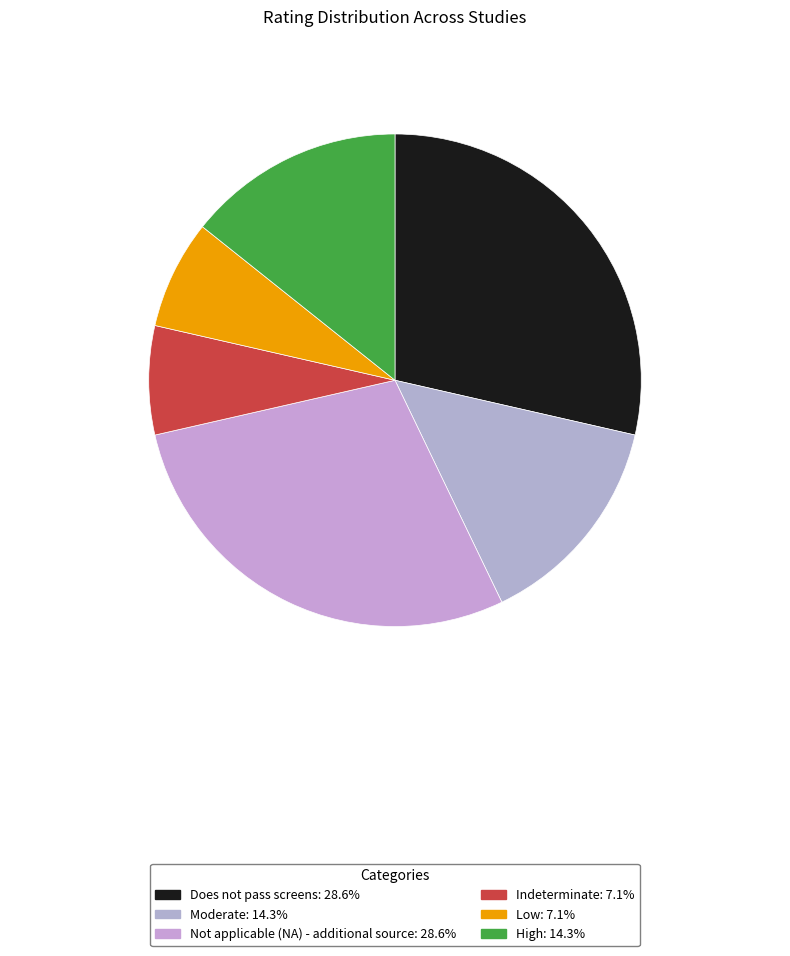

To the nearest percent, what is the average slice percentage?

17%